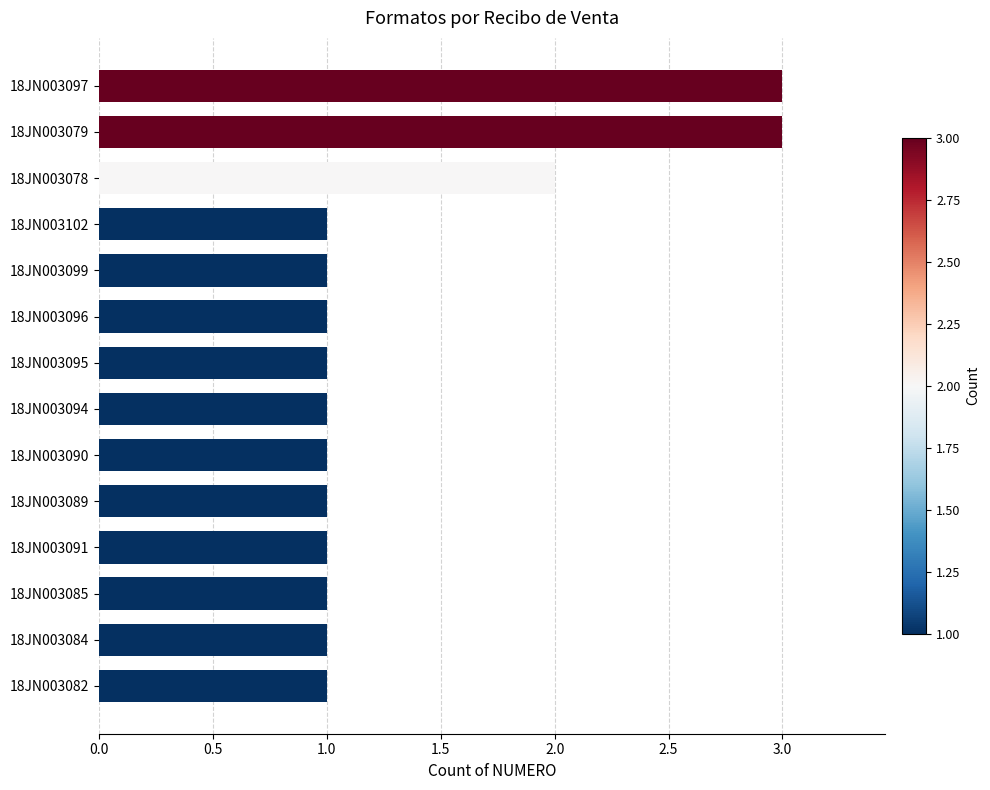

What is the ratio of the value at 18JN003079 to the value at 18JN003085?

3.0